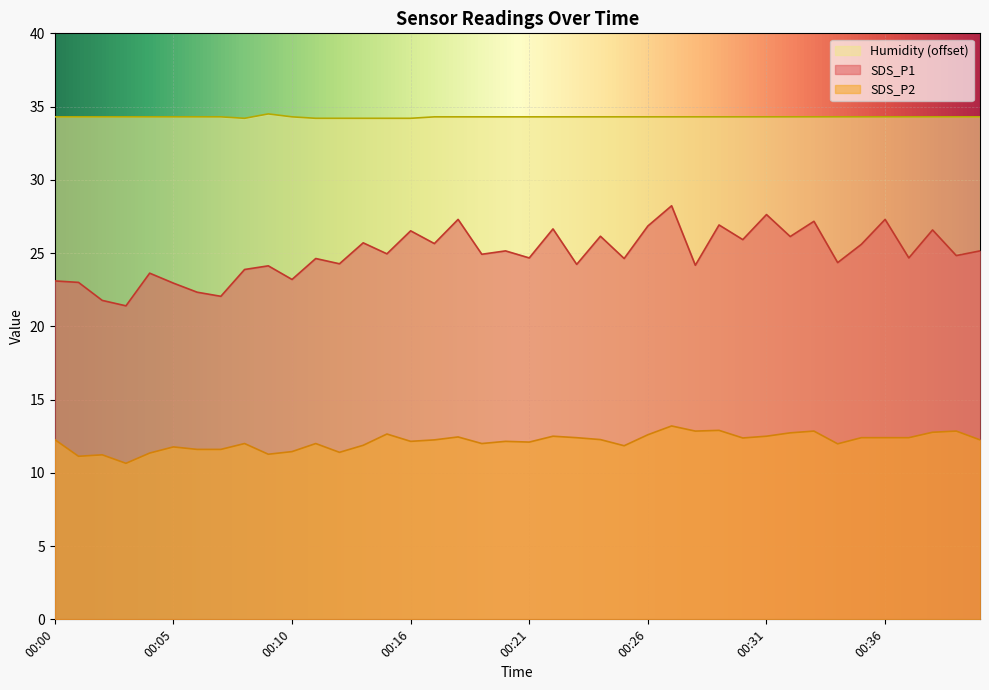

Is the value of SDS_P1 at 00:27 greater than the value of Humidity at 00:04?

No